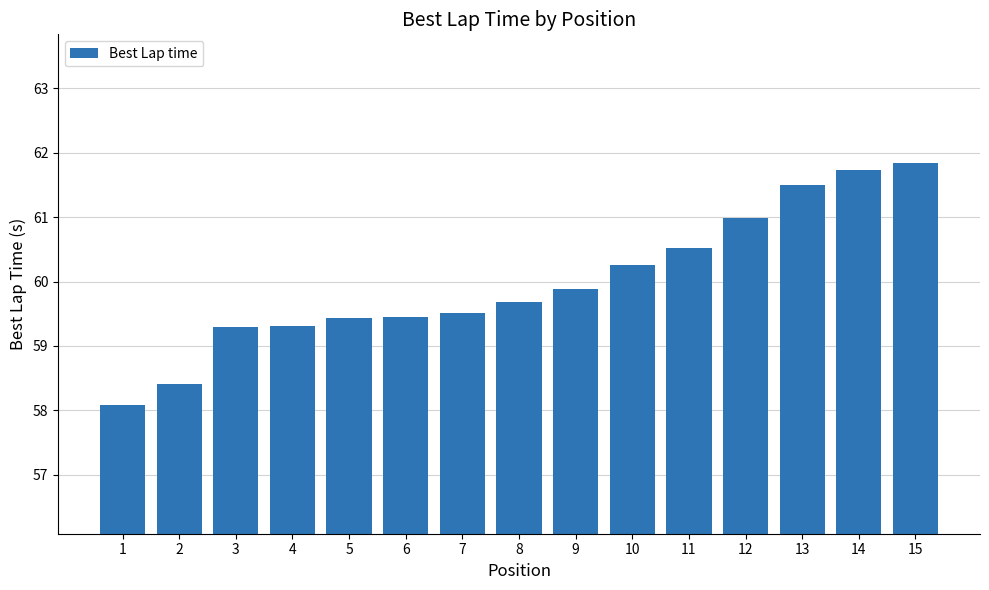

What is the ratio of the value at 8 to the value at 4?

1.0